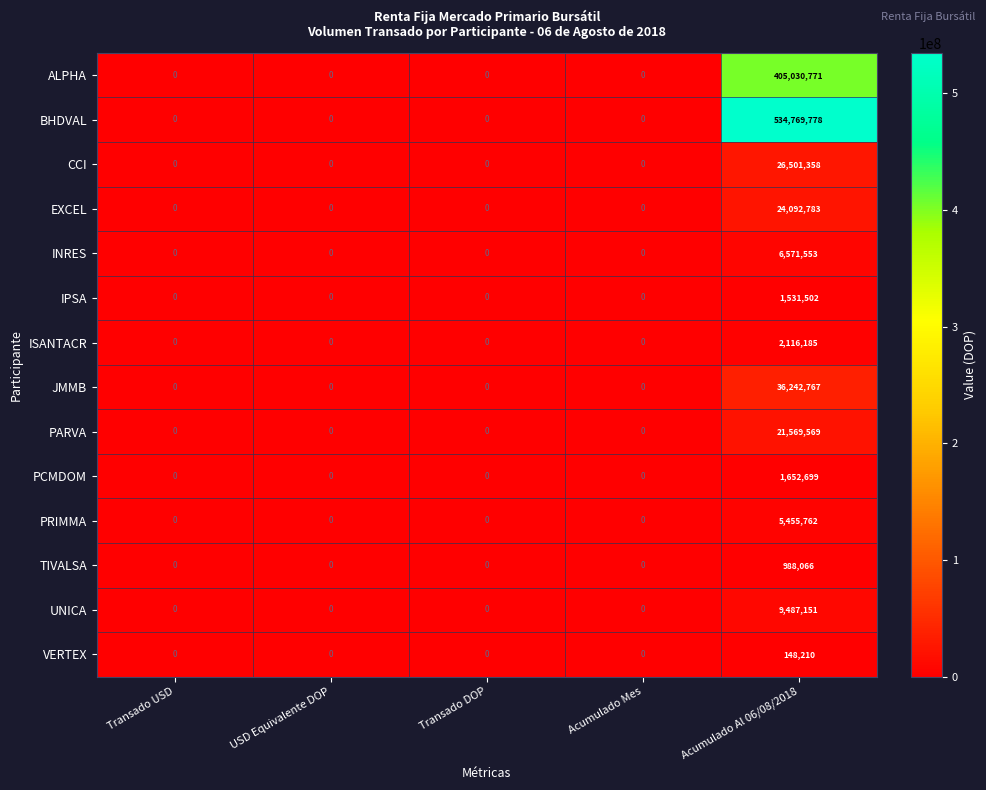

The value of ALPHA at USD Equivalente DOP is 170050086. True or false?

False